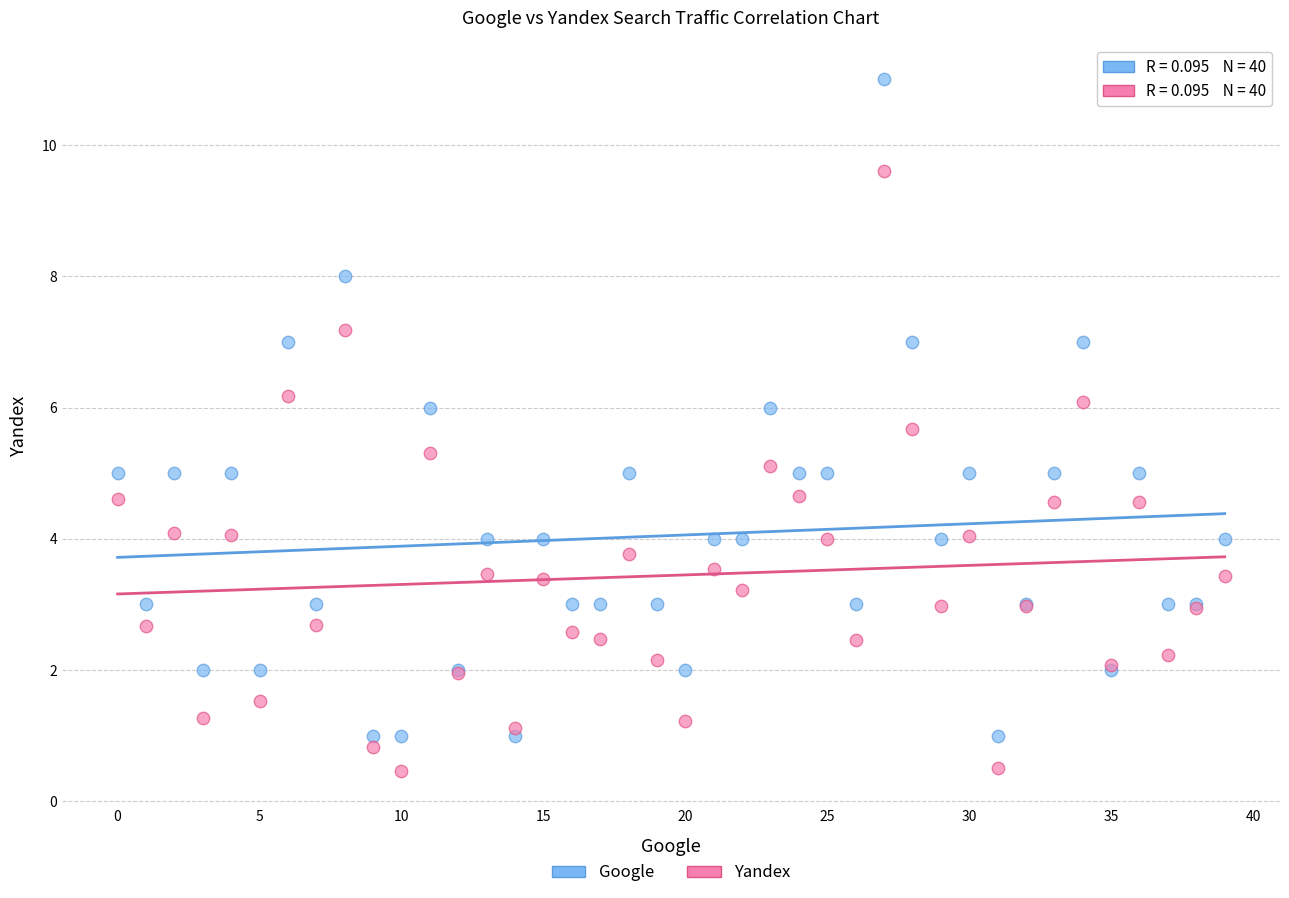

Which series reaches the minimum Y coordinate?

Yandex